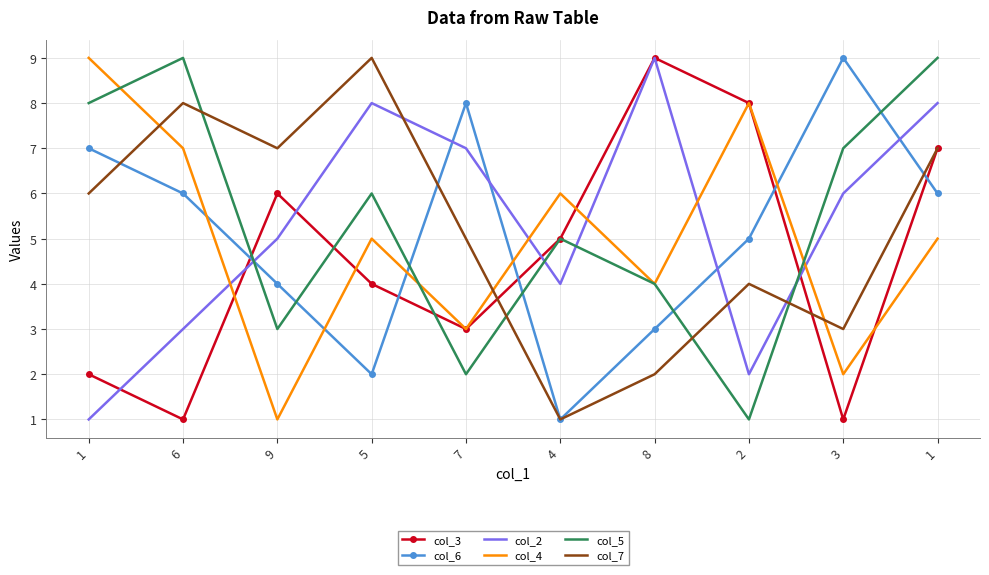

Between which two adjacent categories do col_5 and col_2 first intersect?

6 and 9